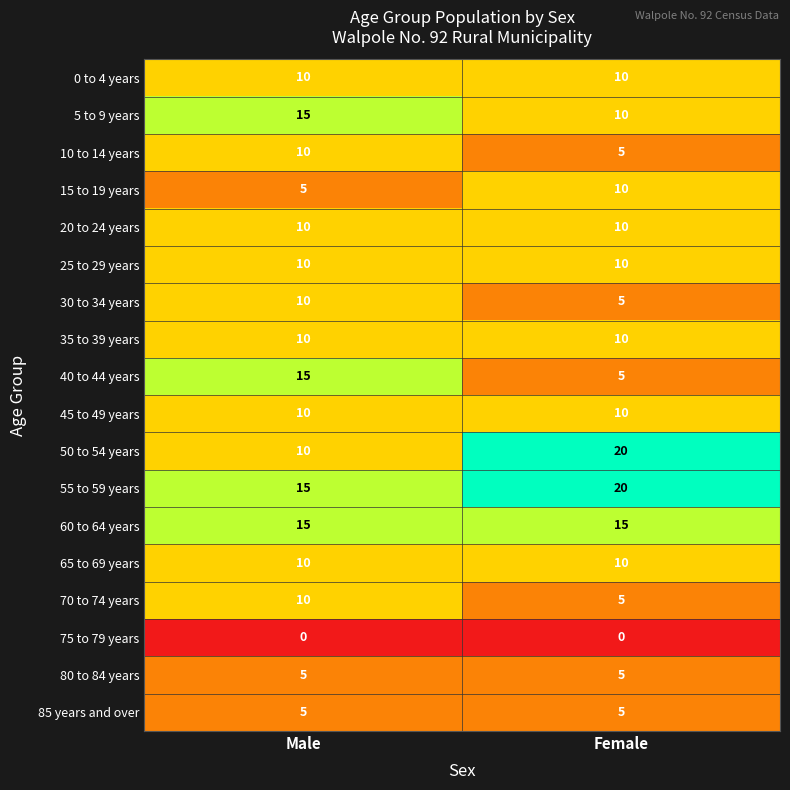

What is the sum of the 25 to 29 years values at Male and Female?

20